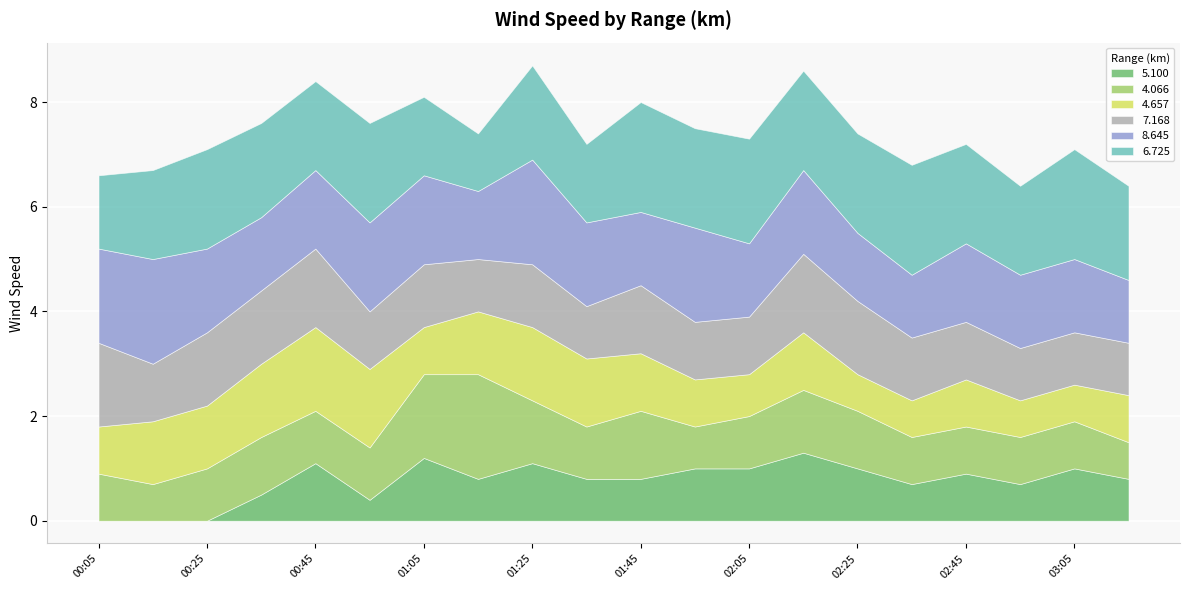

How many interior local peaks does the   7.168 series have?

5